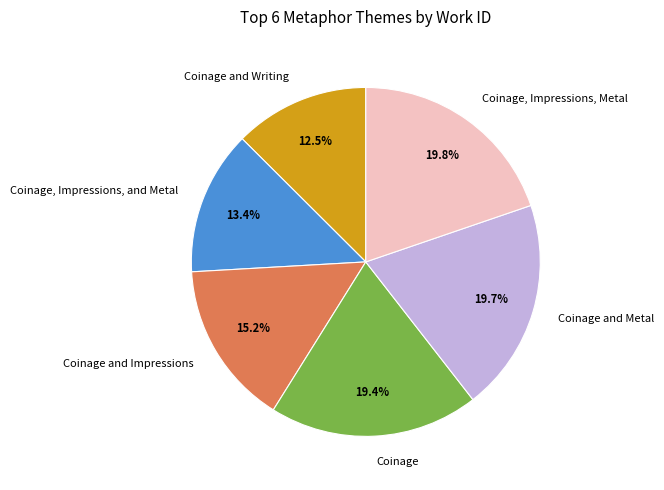

Rank the categories by value from highest to lowest.

Coinage, Impressions, Metal, Coinage and Metal, Coinage, Coinage and Impressions, Coinage, Impressions, and Metal, Coinage and Writing